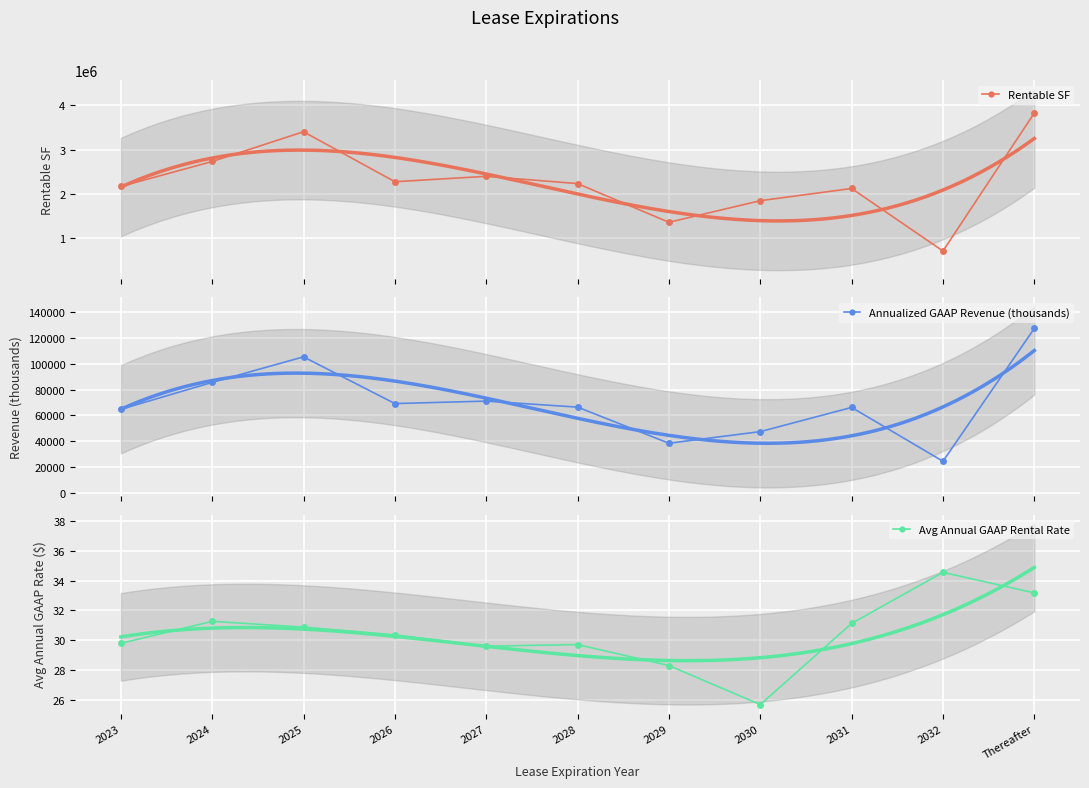

True or false: Avg Annual GAAP Rental Rate and Rentable SF intersect in this chart.

False